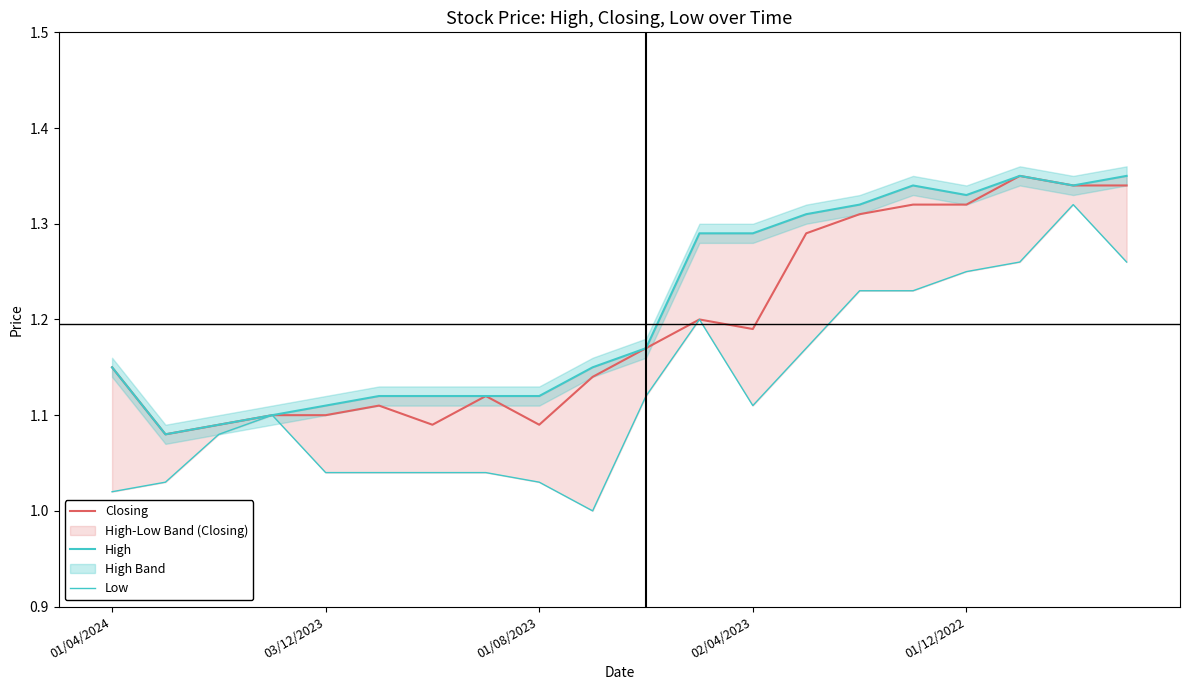

What is the average value of the Low series?

1.1